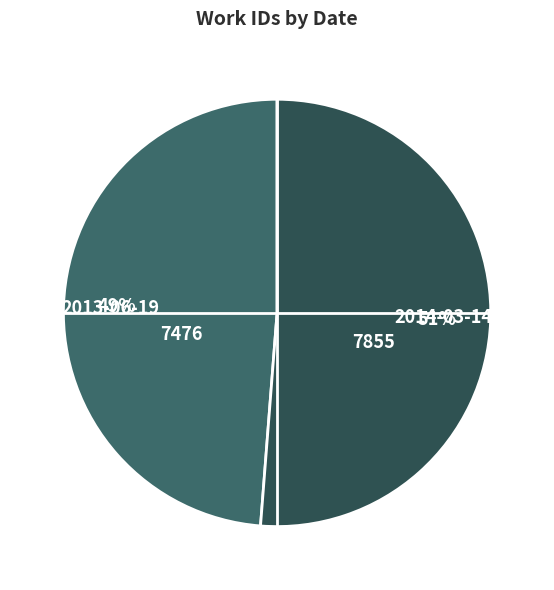

How many slices are in this pie chart?

2